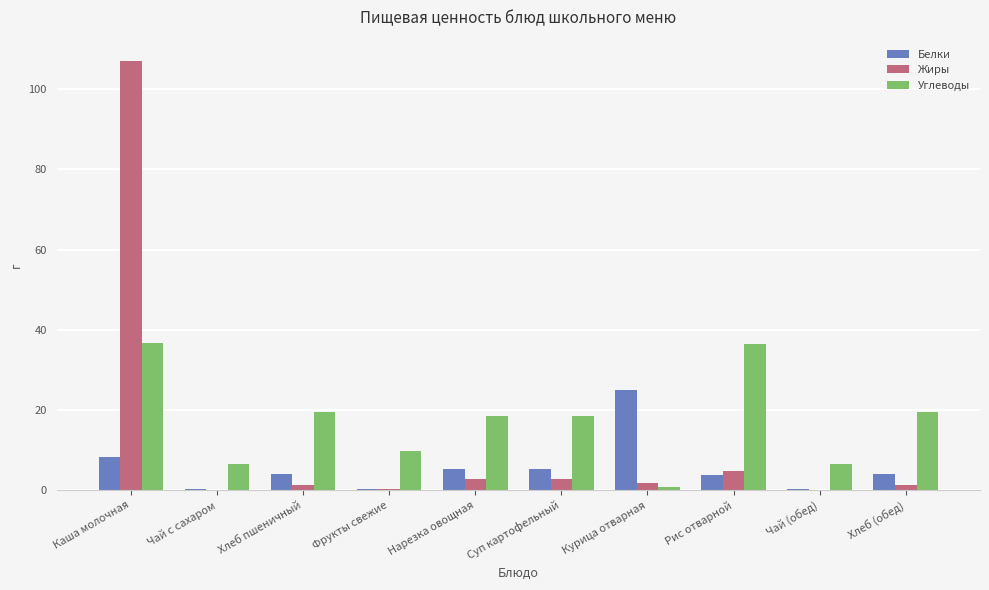

The Углеводы series shows 58.8 at Рис отварной. True or false?

False